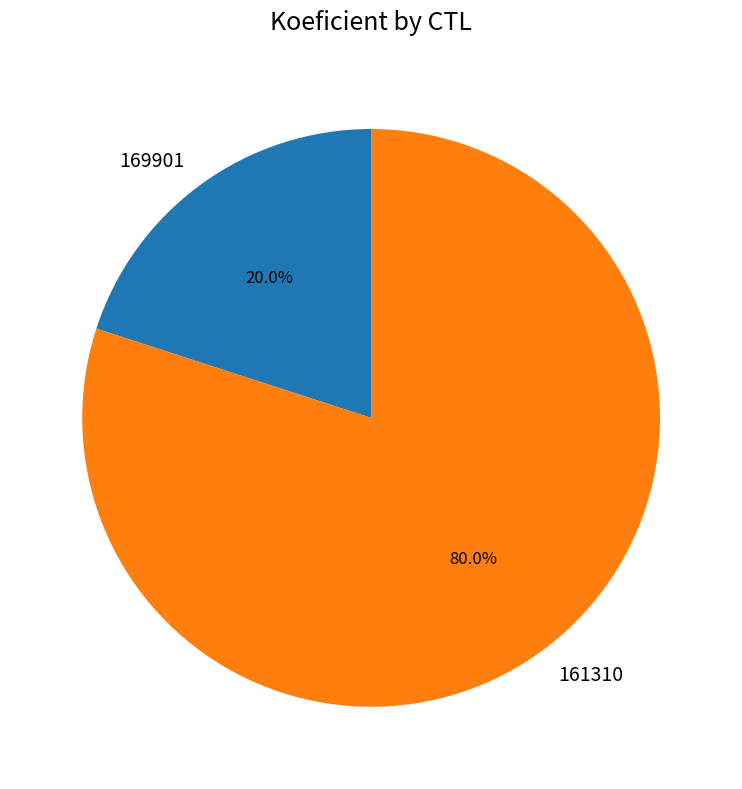

To the nearest percent, what is the average slice percentage?

50%